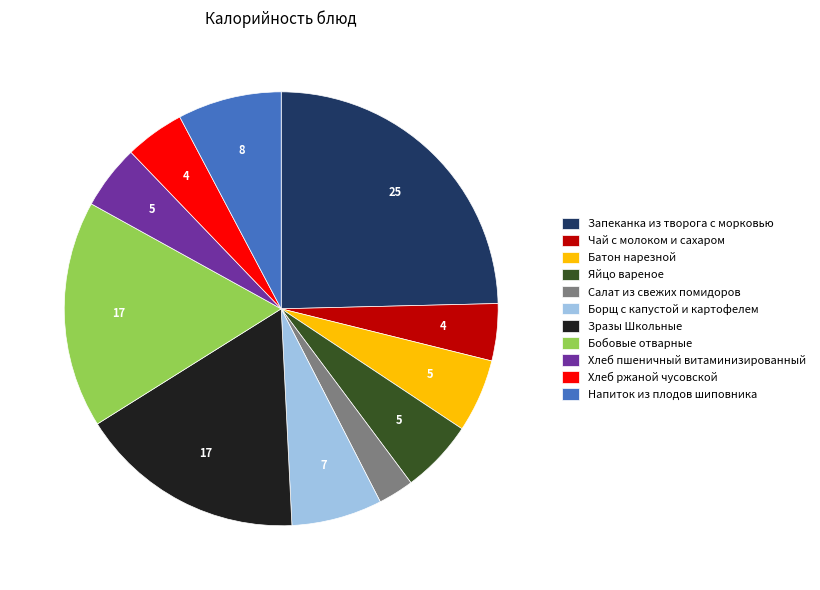

What is the smallest slice in the pie chart?

Салат из свежих помидоров